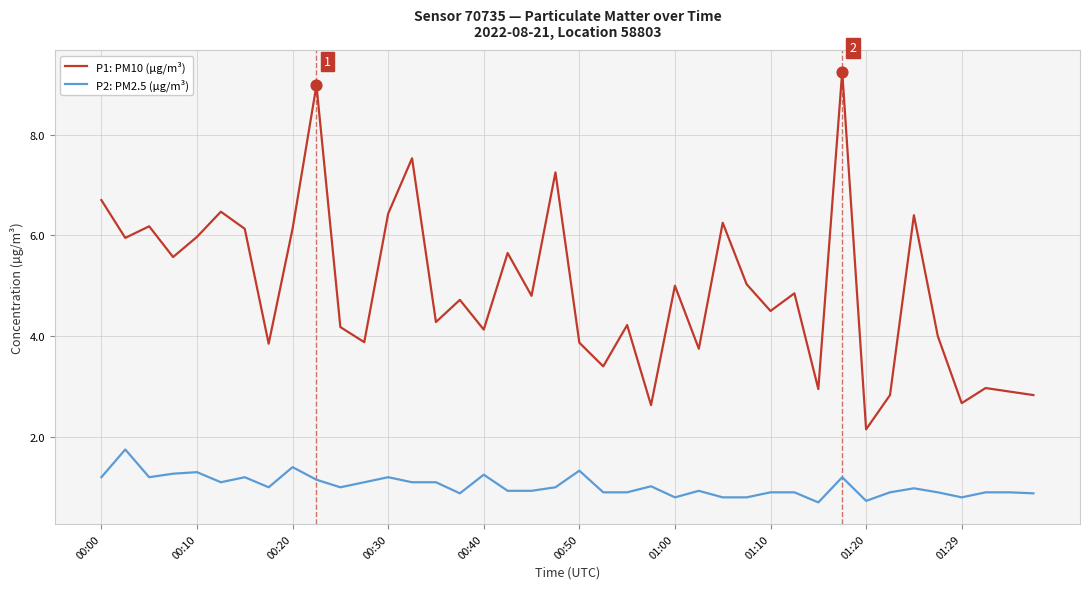

Which series has the largest range (max minus min)?

P1: PM10 (µg/m³)